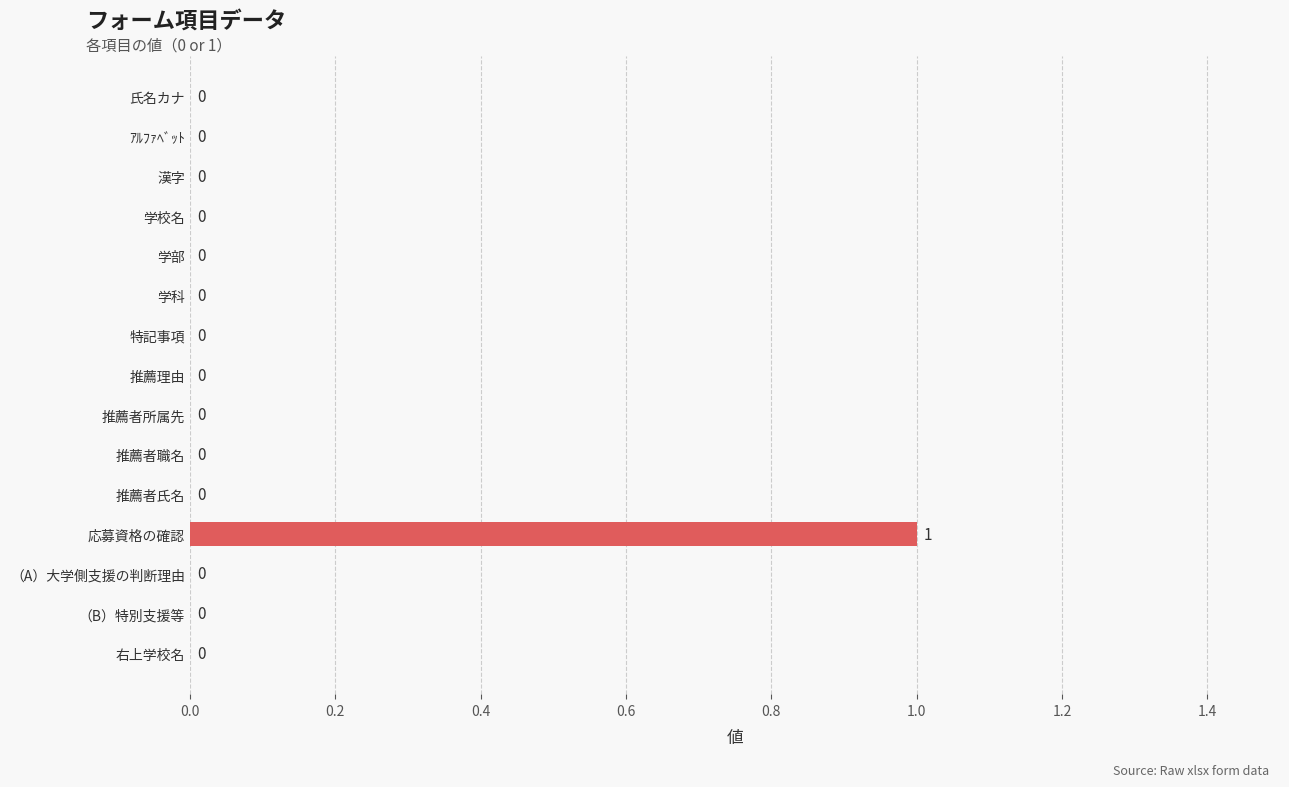

Which label corresponds to the largest value in the chart?

応募資格の確認